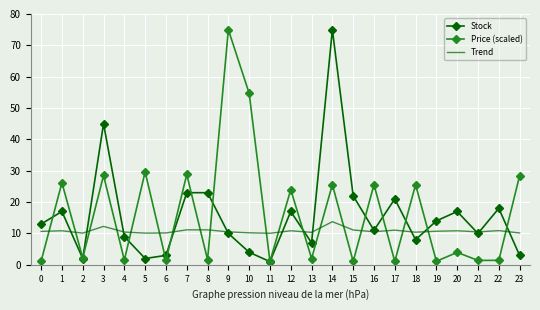

What is the maximum value for Price (scaled)?

75.0